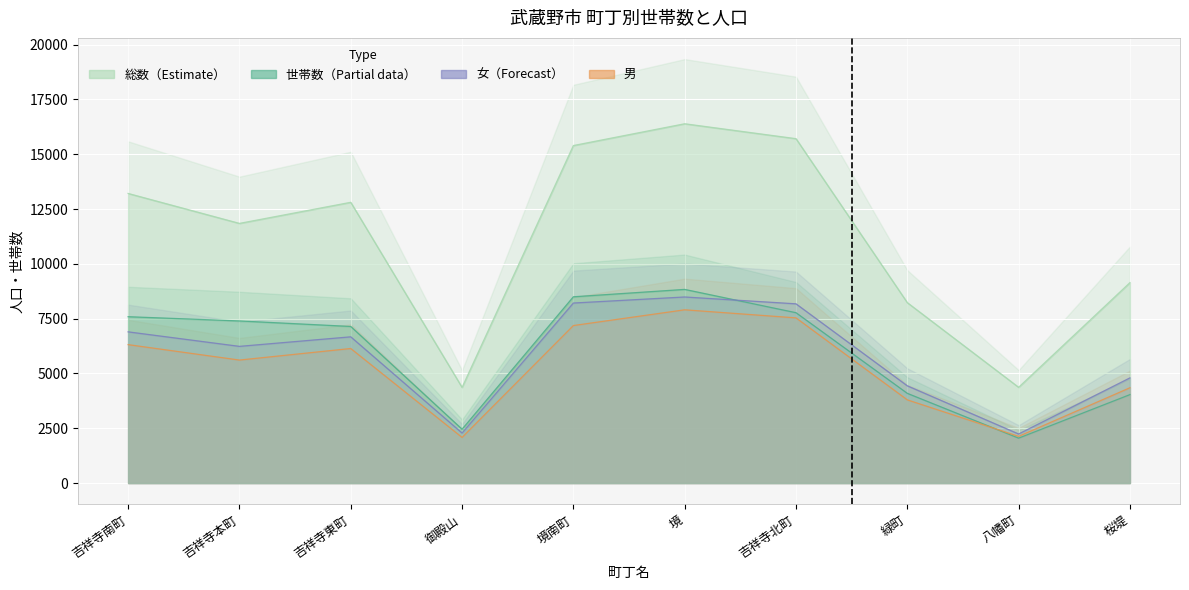

Which label corresponds to the smallest value in the chart?

八幡町